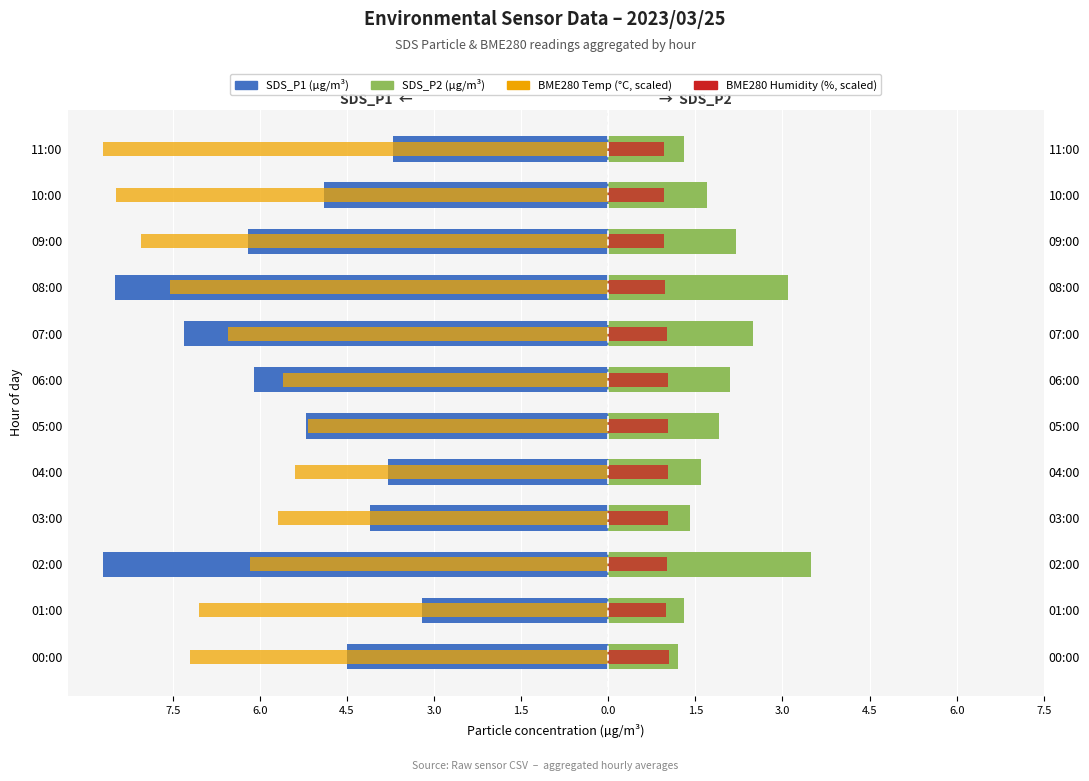

What is the average value of the BME280_temp (scaled) series?

-6.8